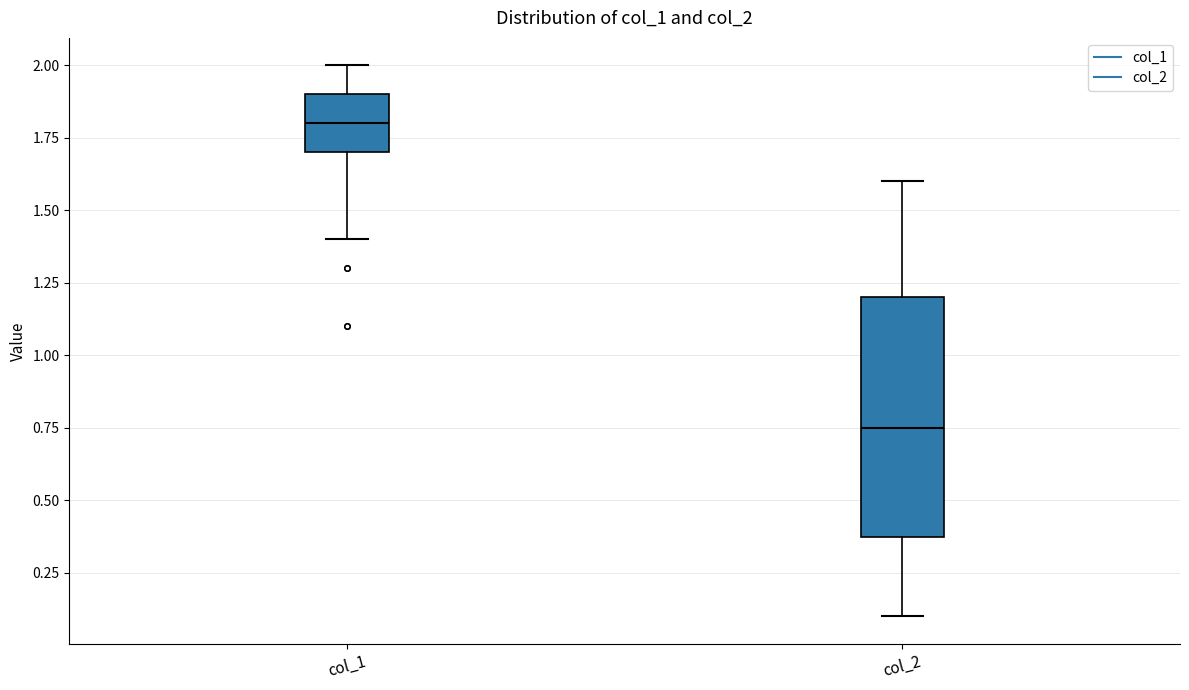

Reading left to right, transcribe this box plot: for each box, give where its median line is, the range the box spans, and where its two whiskers end, as read against the y-axis. The values are not printed on the chart, so give them approximately, as read against the axis.

col_1: median 1.80, box 1.70 to 1.90, whiskers 1.40 to 2.00
col_2: median 0.75, box 0.40 to 1.20, whiskers 0.10 to 1.60